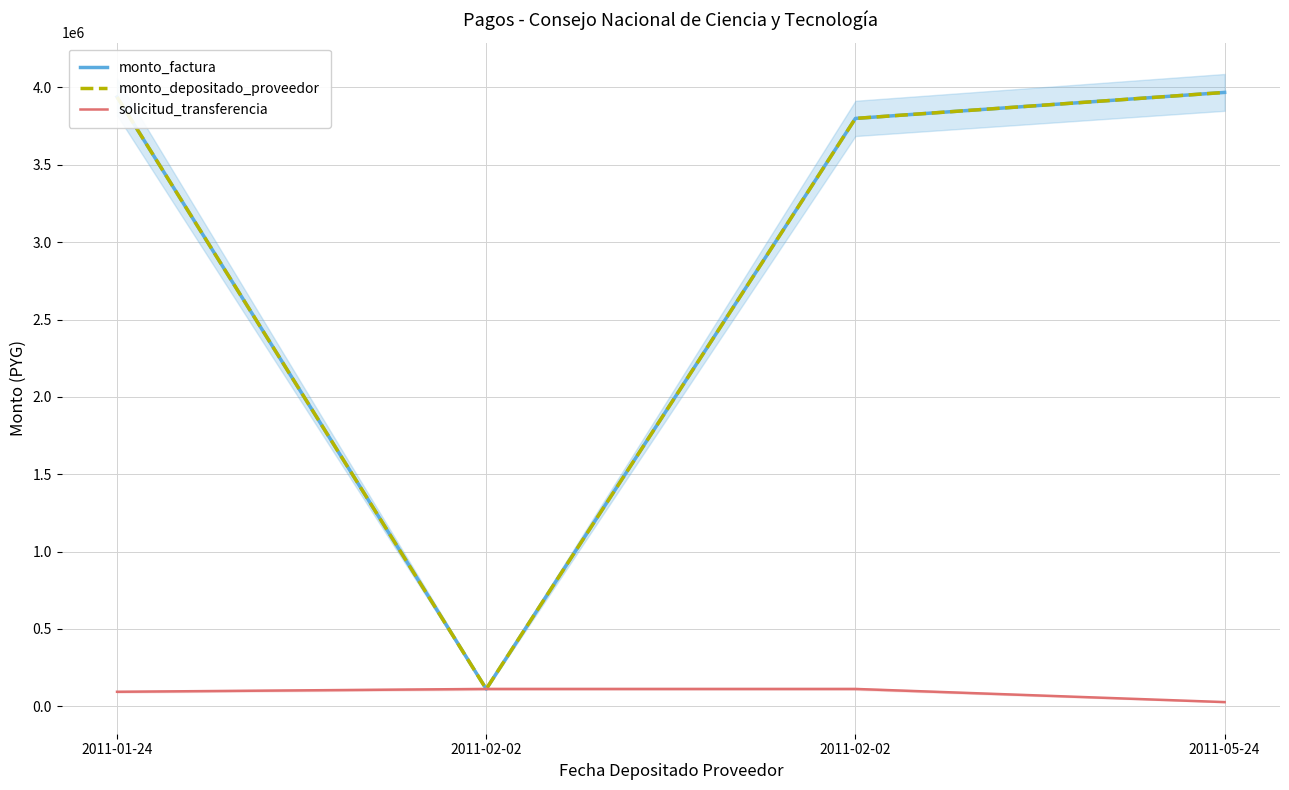

Count the number of data series in this chart.

3